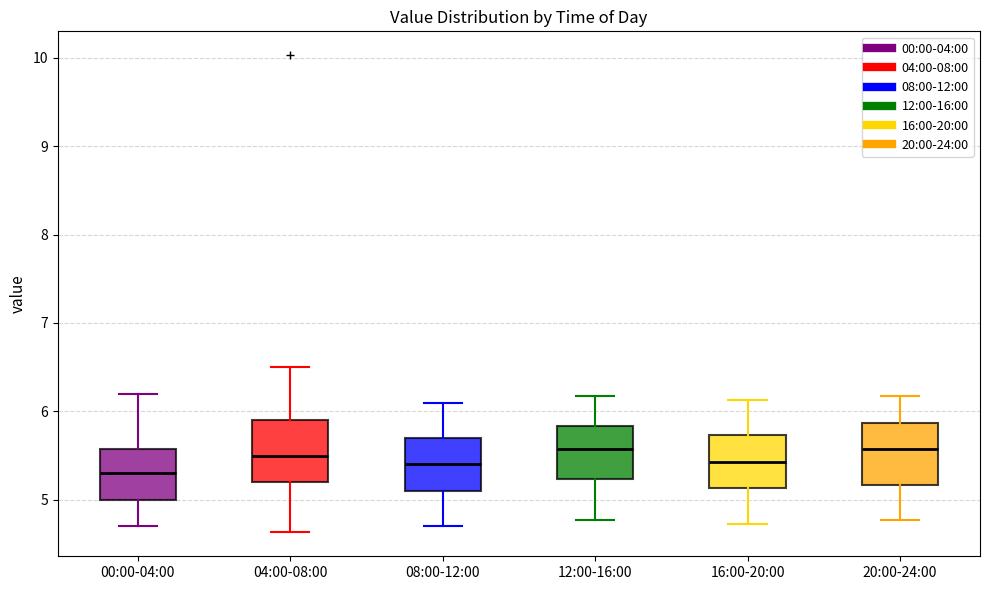

Where does the upper whisker of the box for 16:00-20:00 end on the y-axis? The values are not printed on the chart, so give them approximately, as read against the axis.

6.1